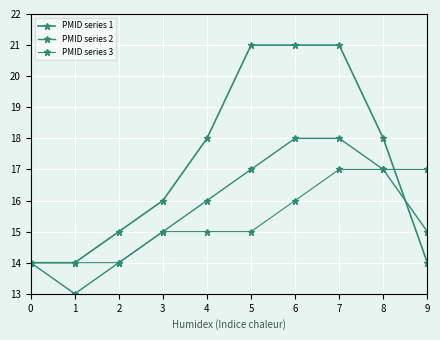

At which category is the sum across all series the highest?

7